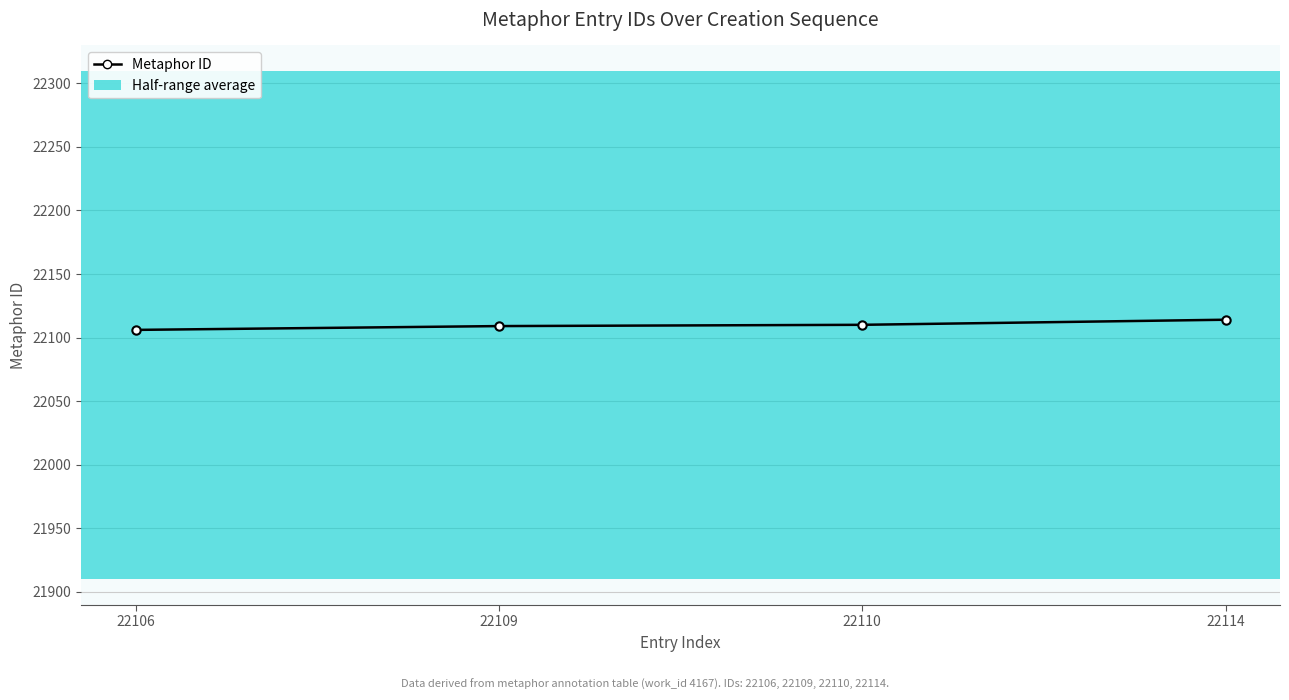

True or false: there are more than 2 points higher than both neighbors.

False